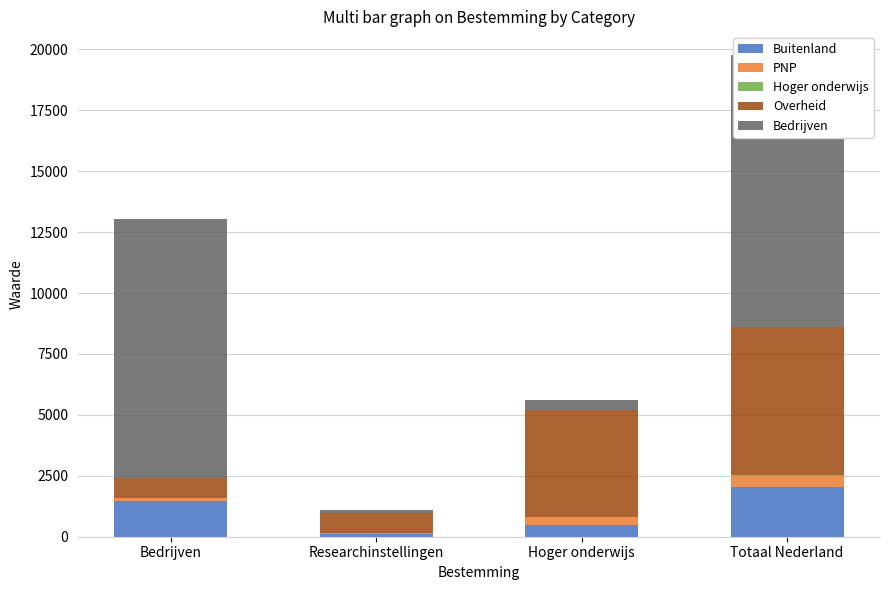

Reading left to right, transcribe all the data shown in this chart.

Buitenland: 1460	111	469	2040
PNP: 121	20	325	466
Hoger onderwijs: 17	5	0	22
Overheid: 808	846	4405	6059
Bedrijven: 10643	98	424	11165